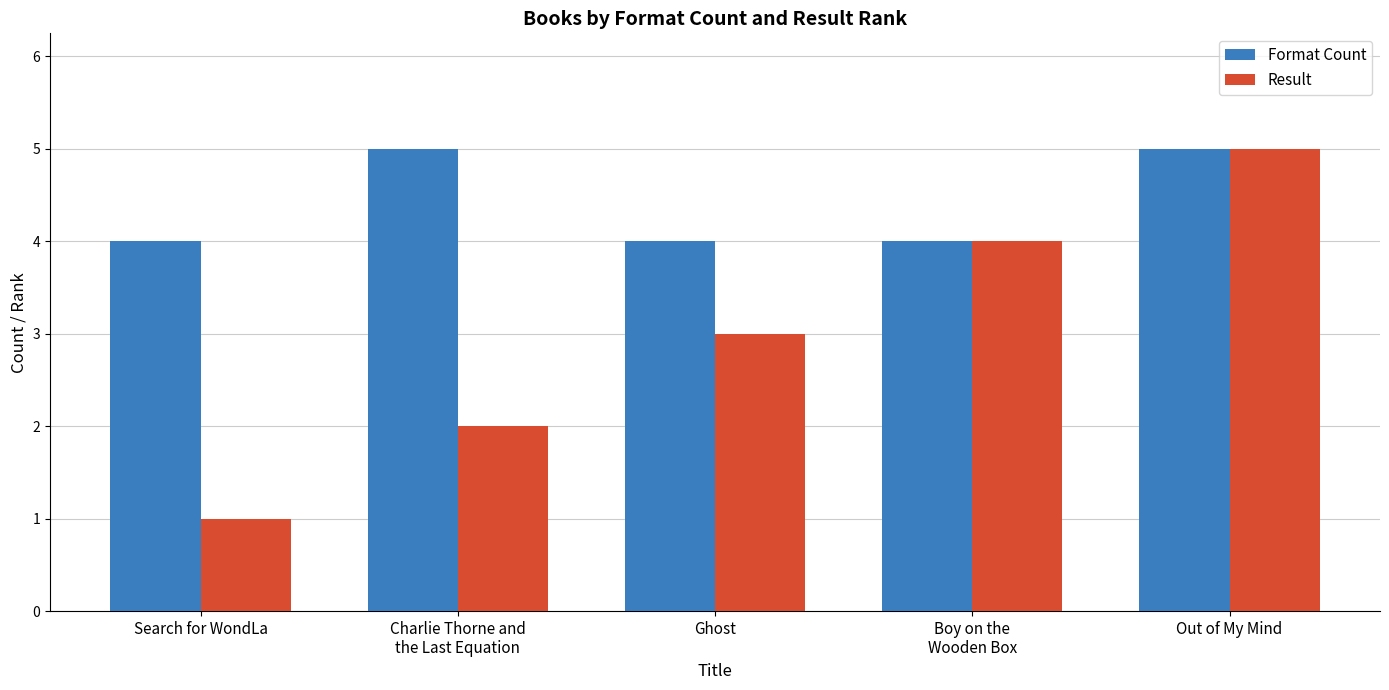

How many bars are there in total?

10